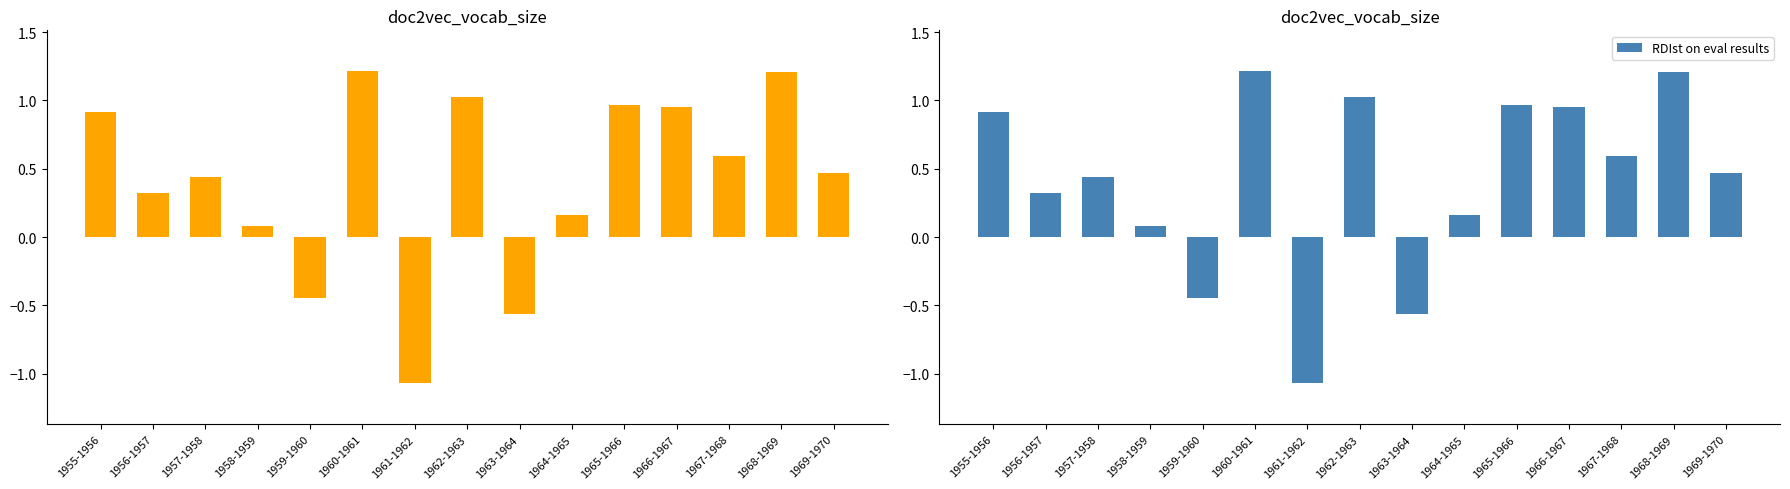

Where does the RDIst on eval results series first go above 0?

1955-1956